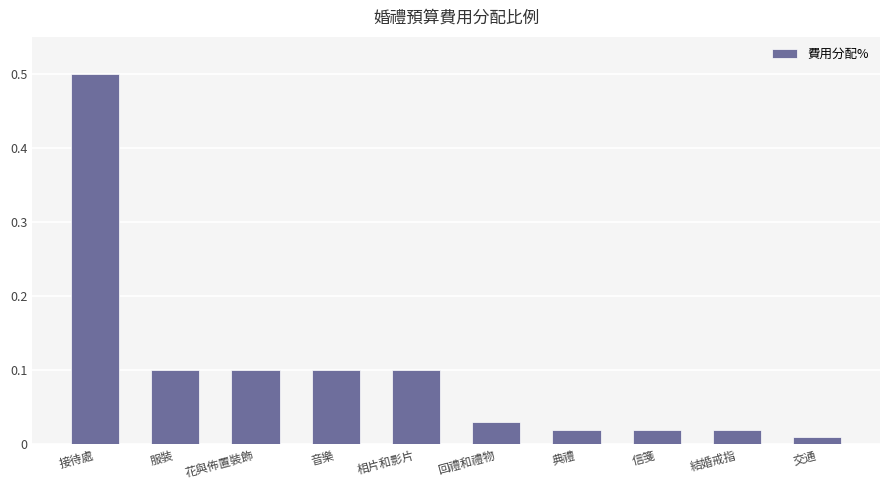

What is the sum of all values?

1.0